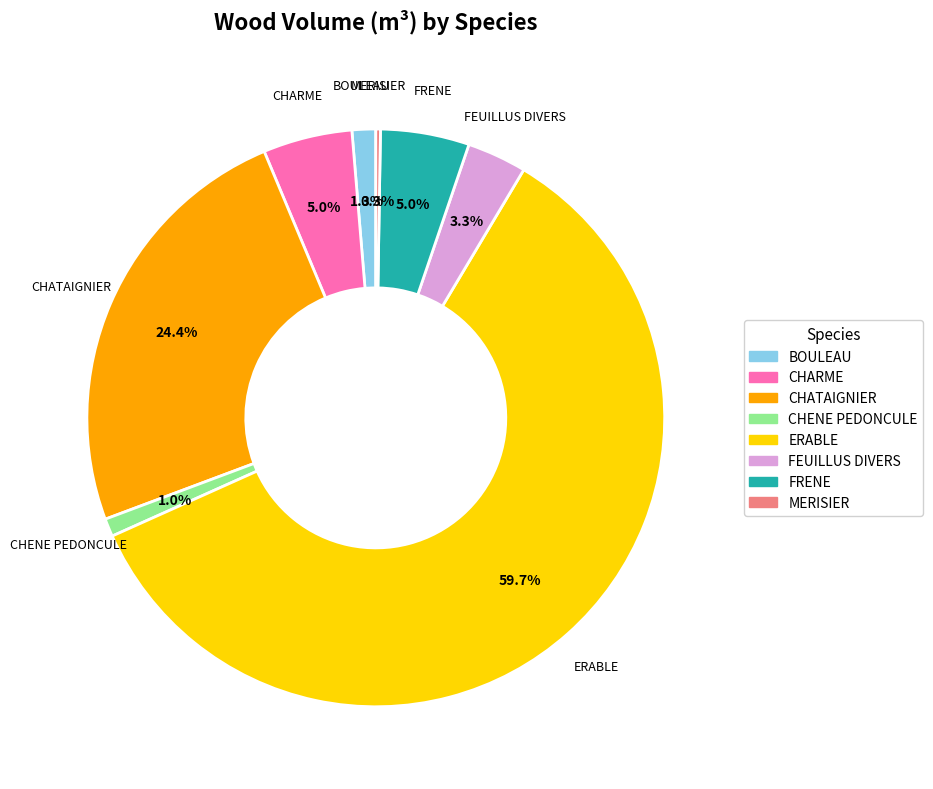

Does FEUILLUS DIVERS represent more than half of the total?

No